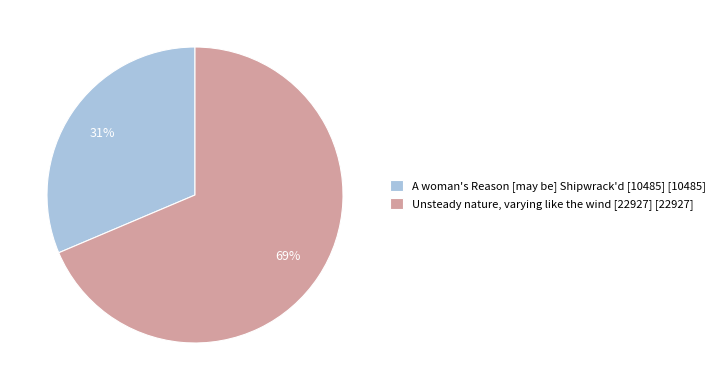

Combined, do A woman's Reason [may be] Shipwrack'd [10485] [10485] and Unsteady nature, varying like the wind [22927] [22927] account for over 50%?

Yes